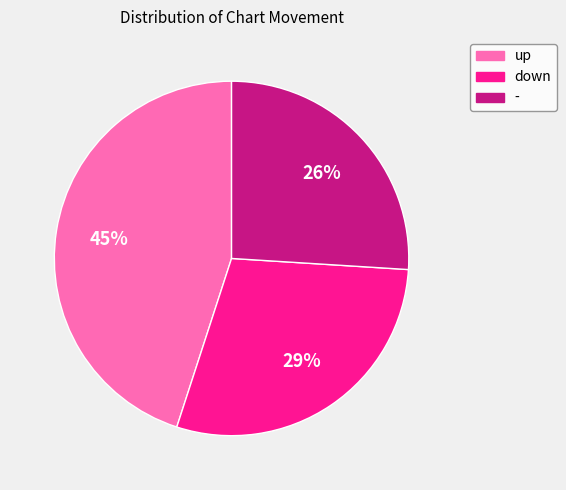

Count the number of slices in the pie.

3